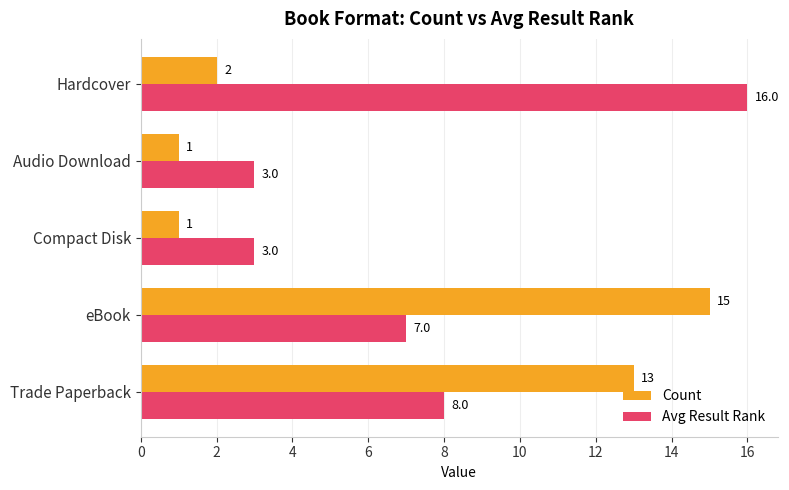

What is the difference between the second highest and second lowest values in the Count series?

12